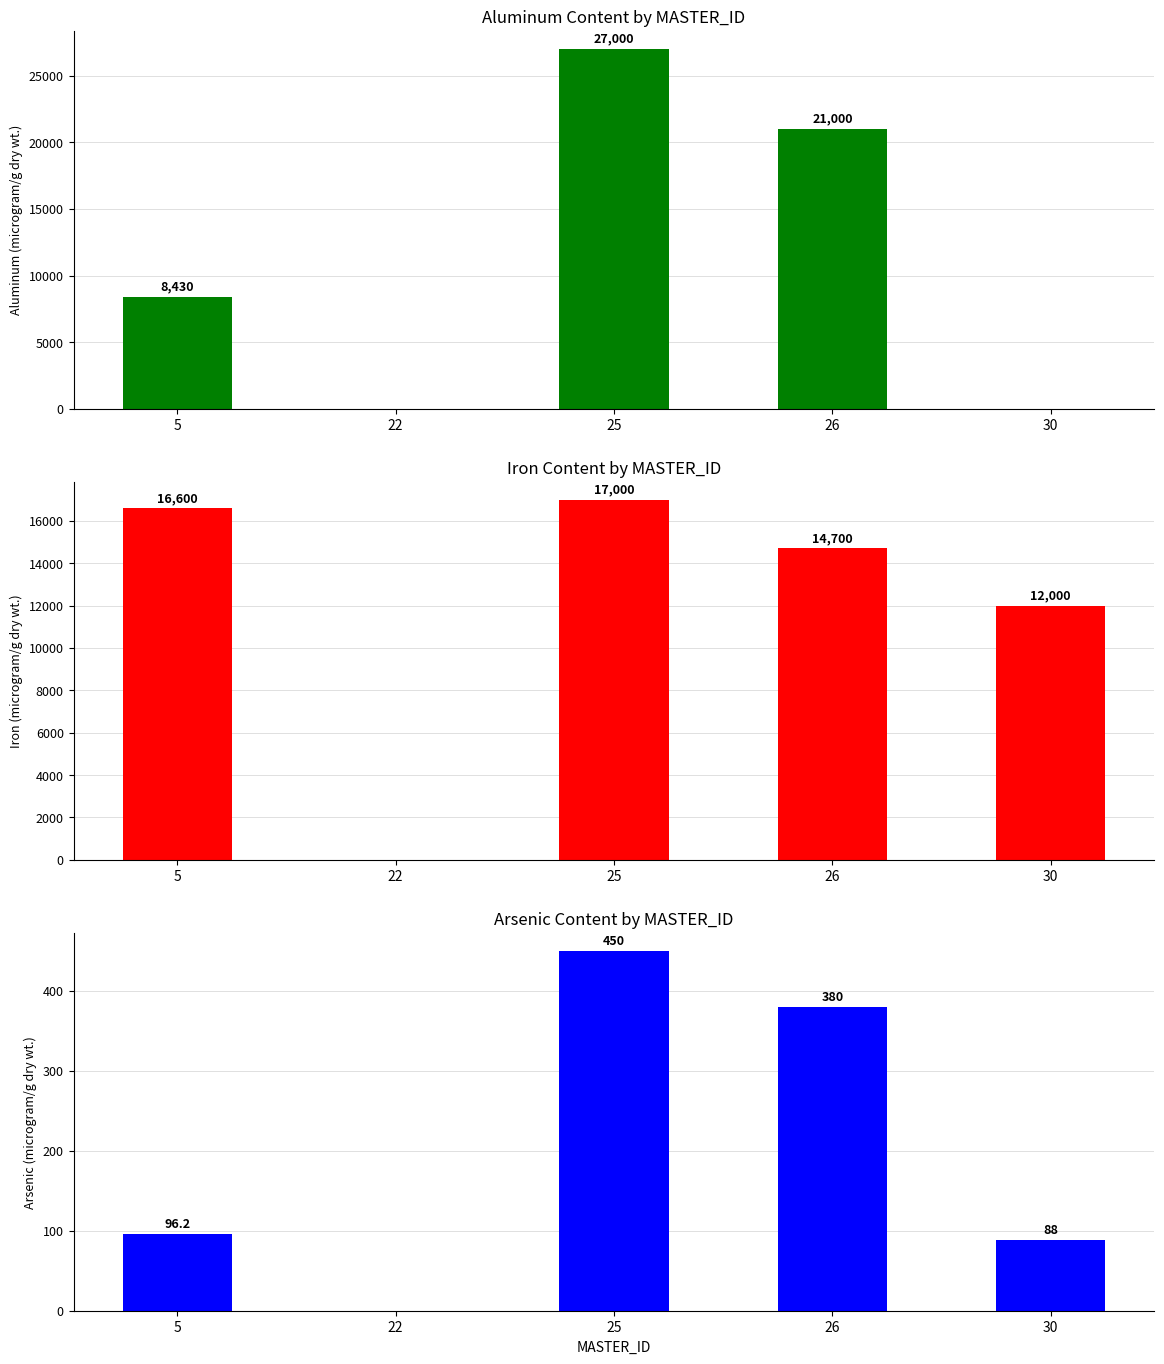

What are all the series names shown in the legend?

Aluminum, Iron, Arsenic